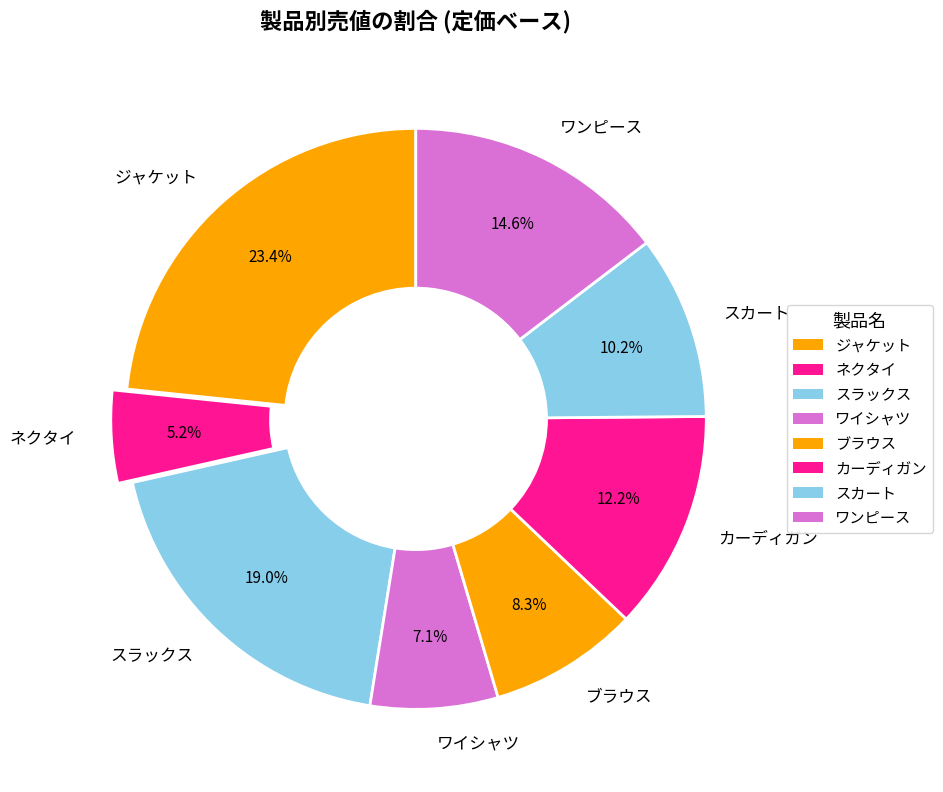

Which category has the smallest portion of the pie?

ネクタイ